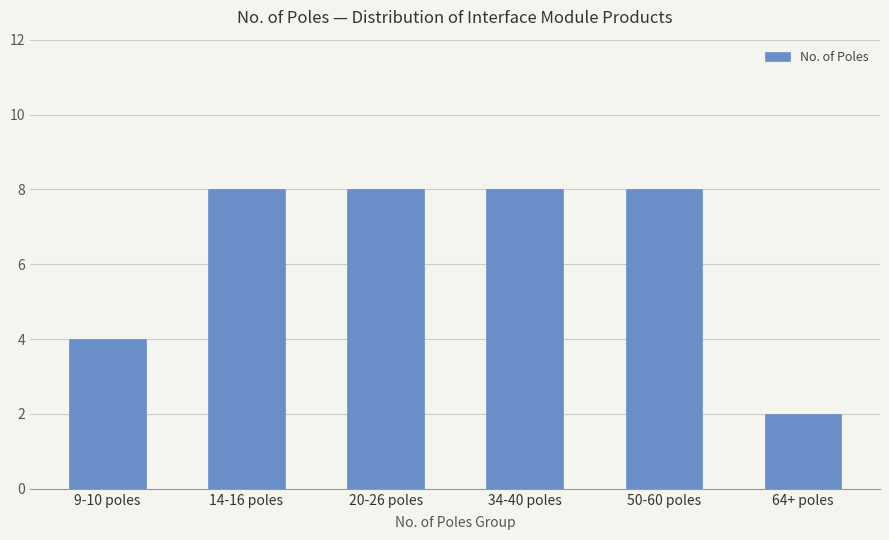

What is the change in value from 14-16 poles to 64+ poles?

-6